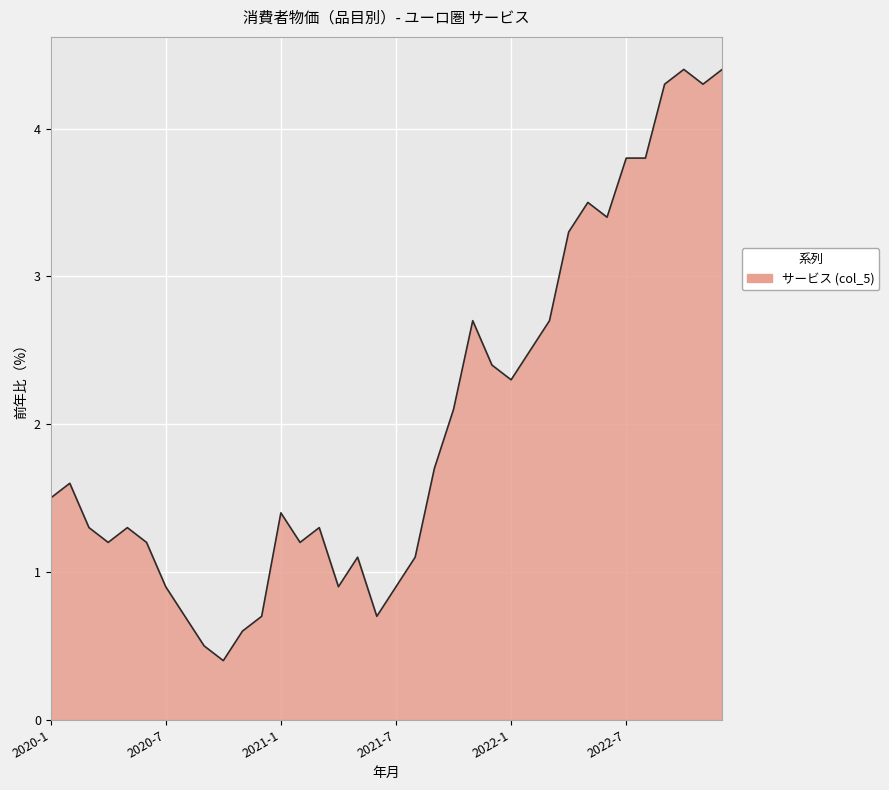

What is the maximum value shown in the chart?

4.4